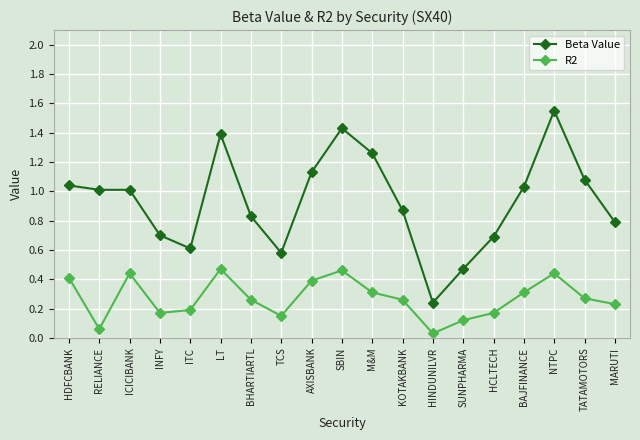

Is this an area chart (filled region under the line)?

No